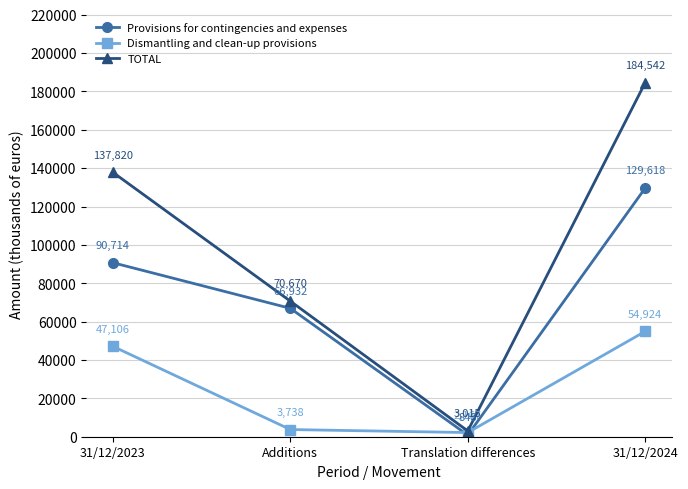

In Dismantling and clean-up provisions, how many points are lower than both neighbors (excluding endpoints)?

1